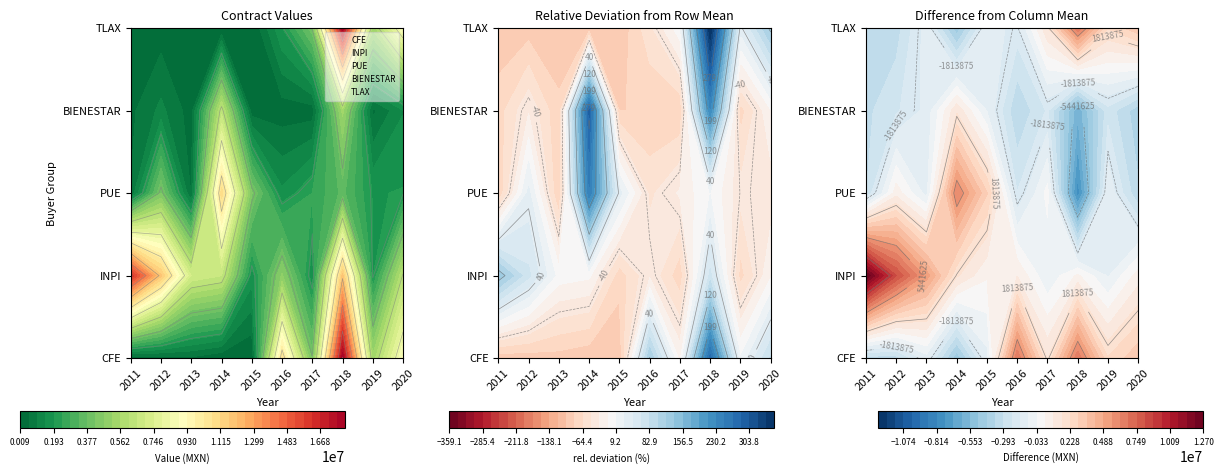

Where does the INPI series first go above 6550222?

2011